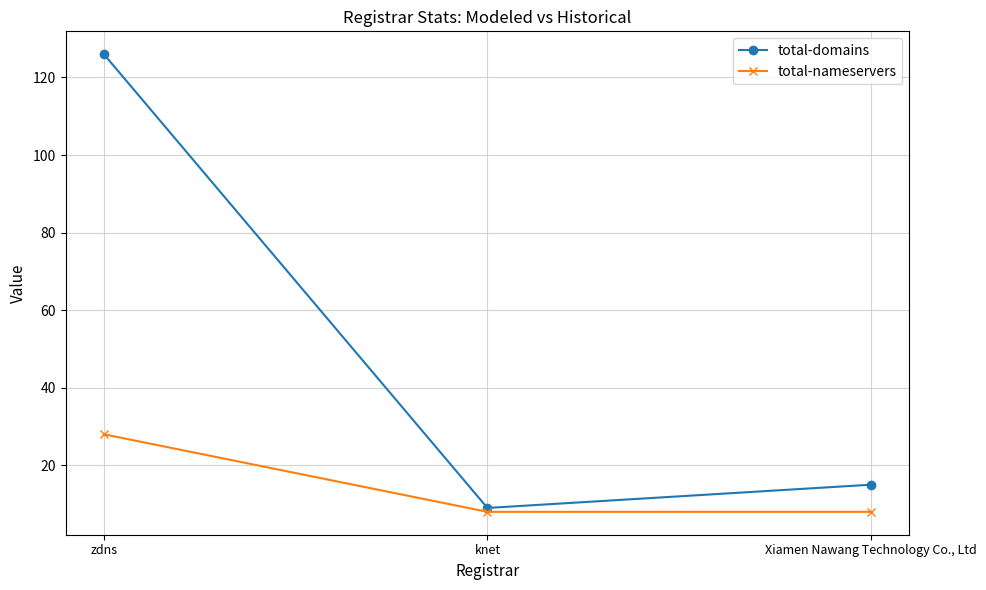

Reading left to right, what are all the values shown in this chart?

total-domains: 126	9	15
total-nameservers: 28	8	8